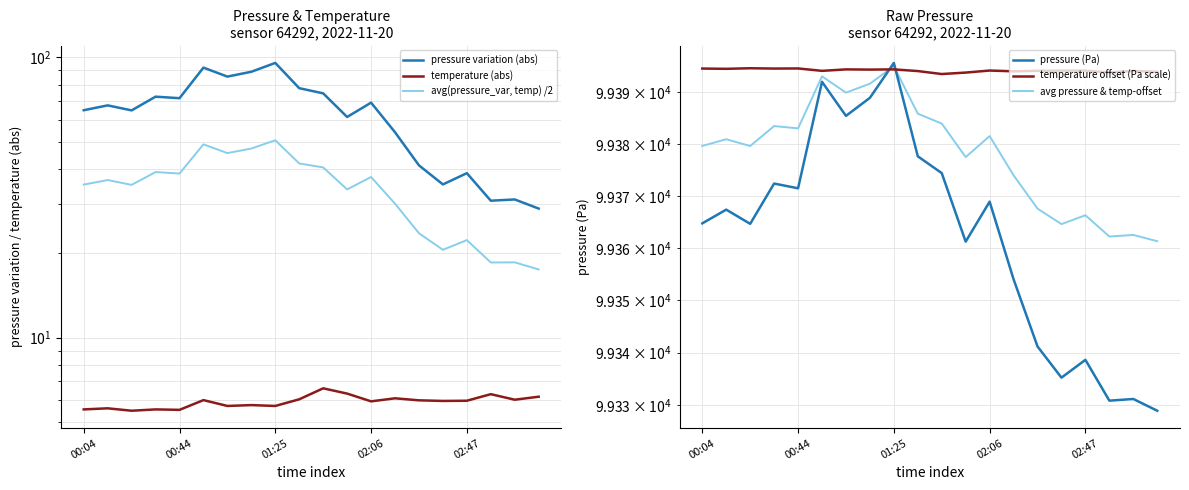

In pressure variation (abs), how many points are higher than both neighbors (excluding endpoints)?

7